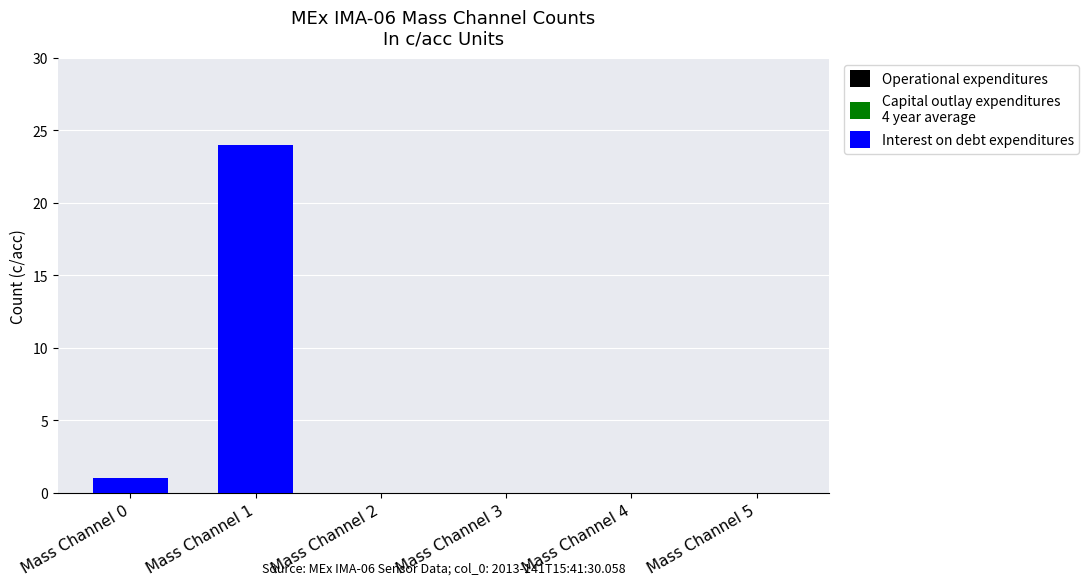

At which label is the value closest to 12?

Mass Channel 0